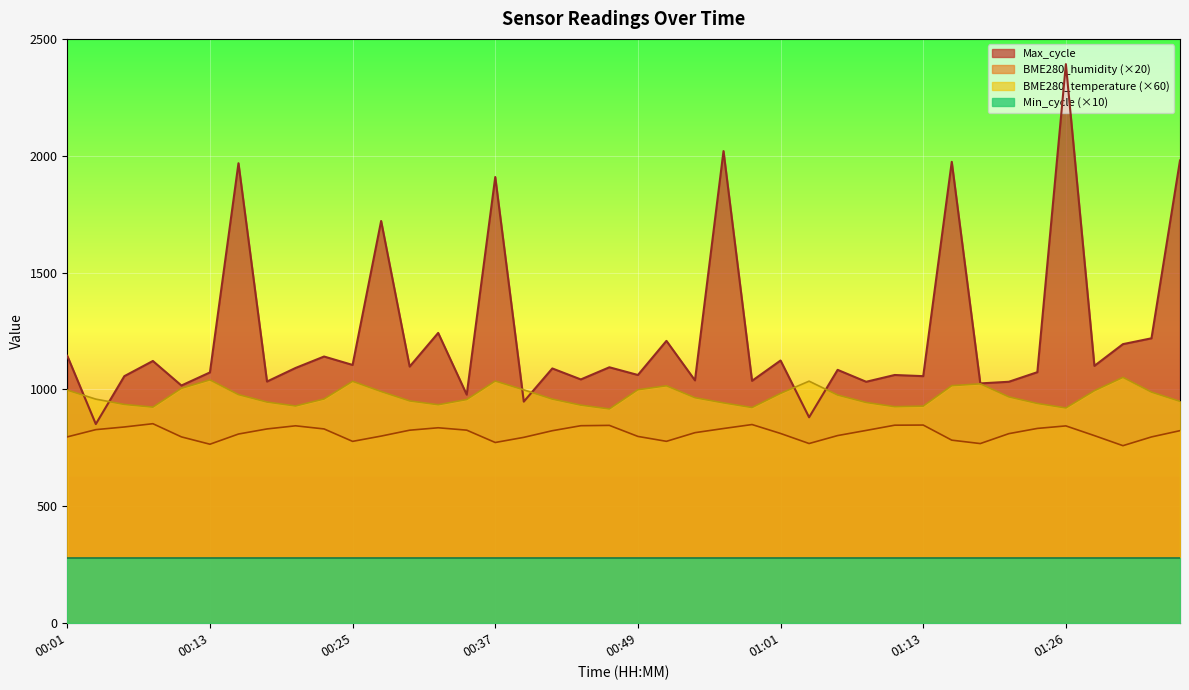

What is the maximum value shown in the chart?

2392.0